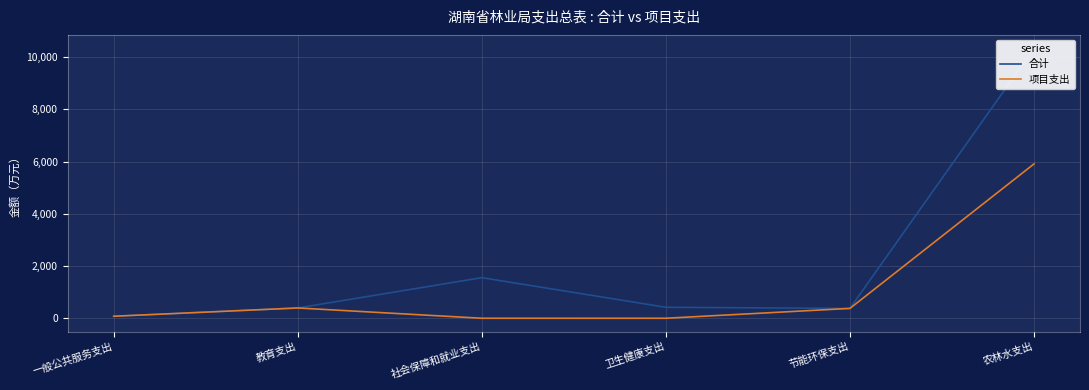

Reading right to left, transcribe all the data shown in this chart.

合计: 10338.5	377.5	420.8	1555.5	394.5	77.2
项目支出: 5911.8	377.5	0.8	0.5	394.5	77.2